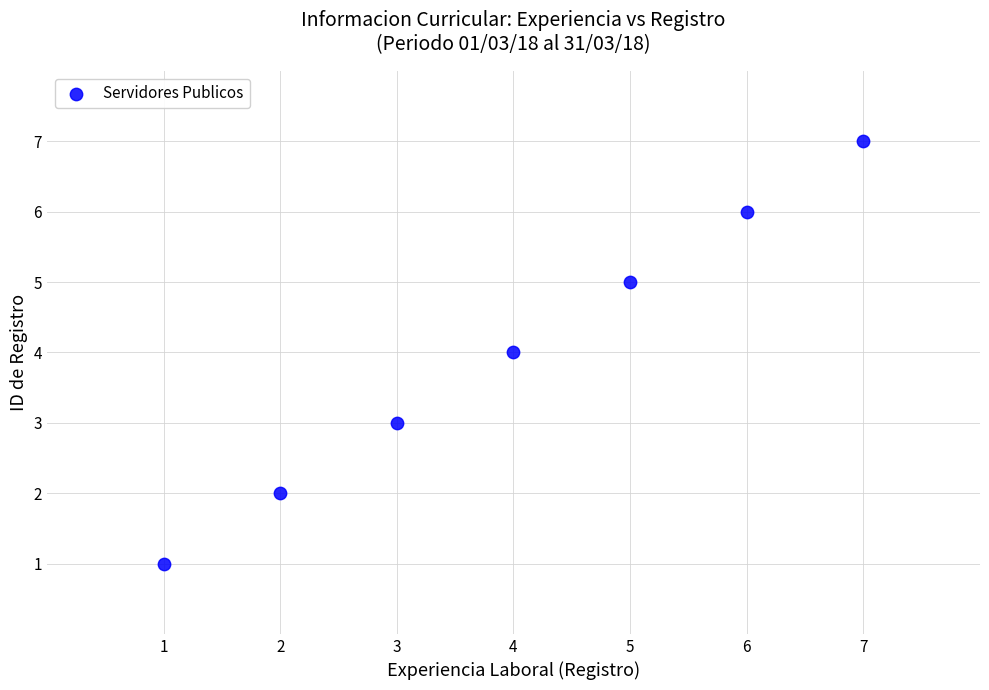

What is the range of X values (max minus min)?

6